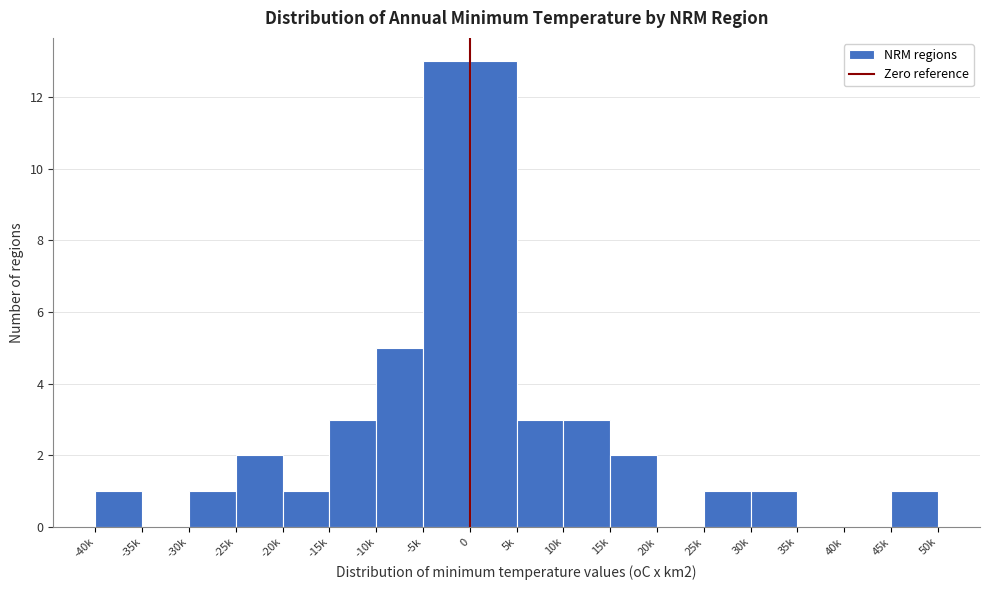

Reading left to right, transcribe all the data shown in this chart.

-40k=1	-35k=0	-30k=1	-25k=2	-20k=1	-15k=3	-10k=5	-5k=13	0=13	5k=3	10k=3	15k=2	20k=0	25k=1	30k=1	35k=0	40k=0	45k=1